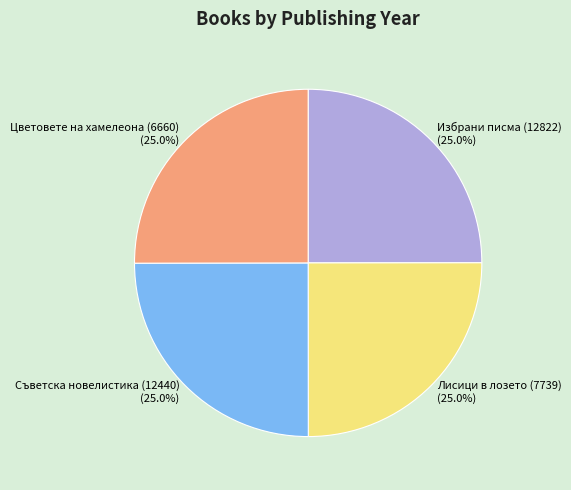

Does Цветовете на хамелеона (6660) represent more than half of the total?

No